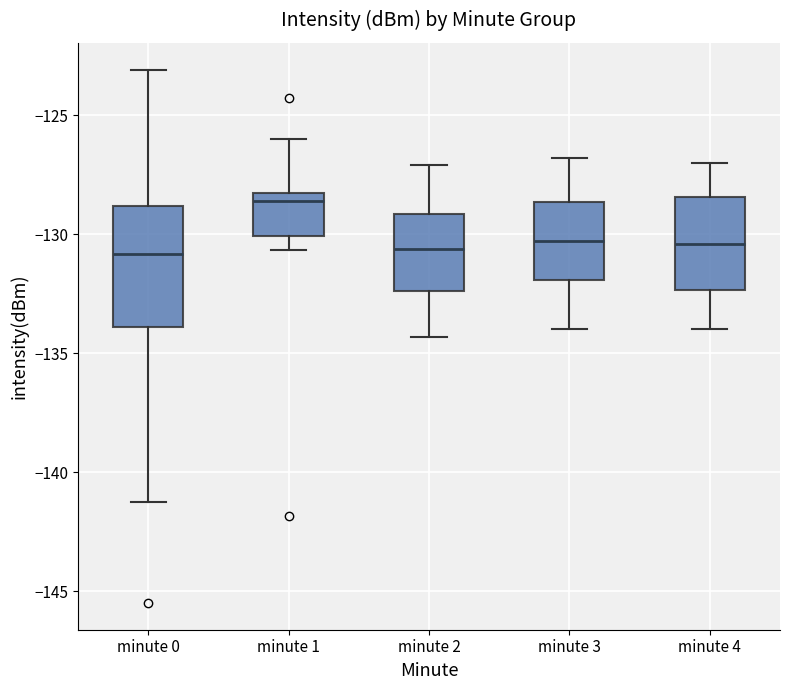

Which box is the tallest, from its lower edge to its upper edge?

minute 0